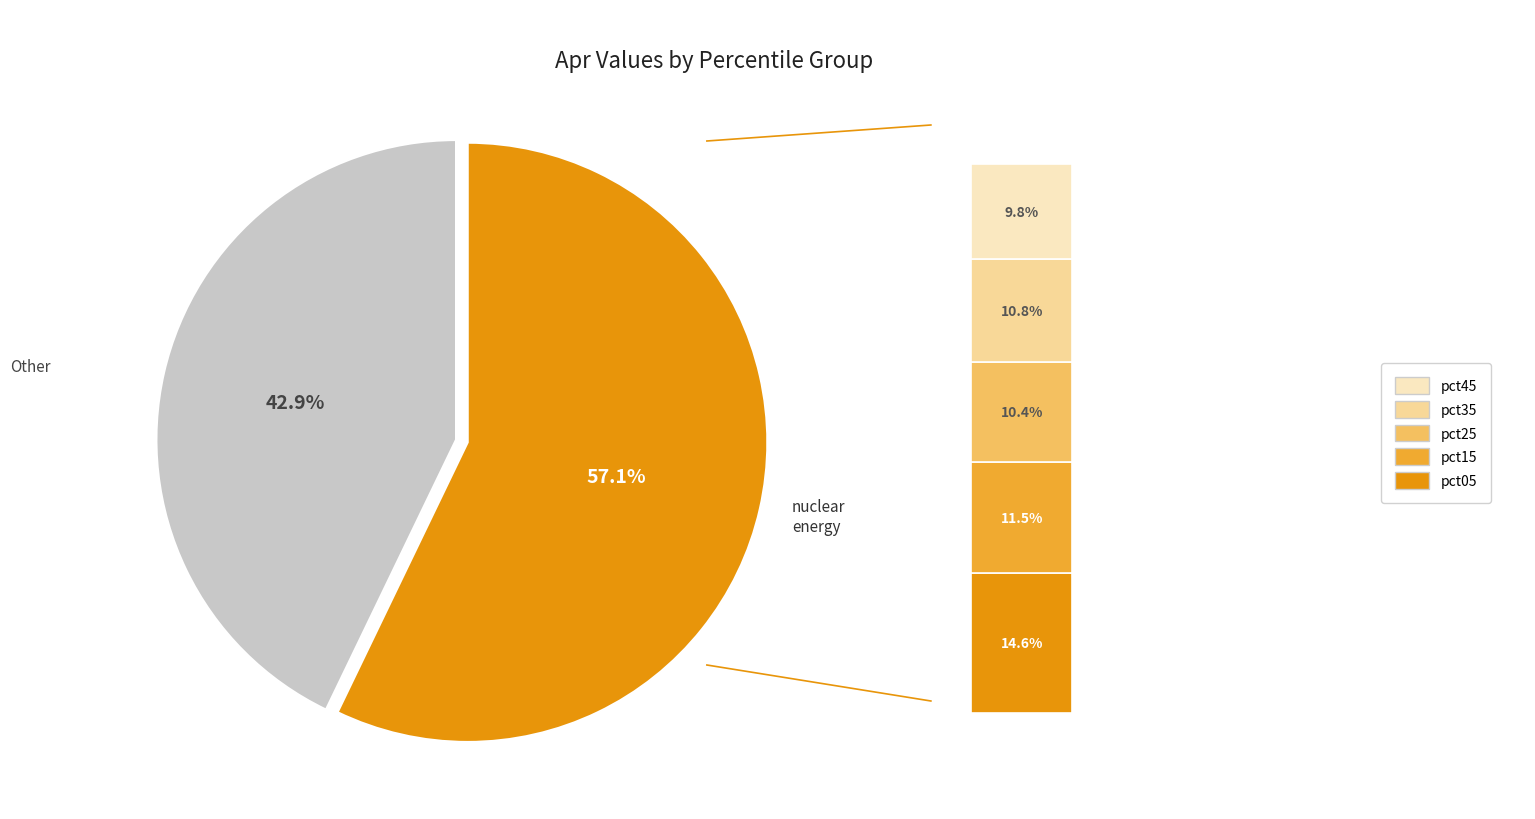

To the nearest percent, what is the difference between the pct25 and pct15 slice percentages?

1%